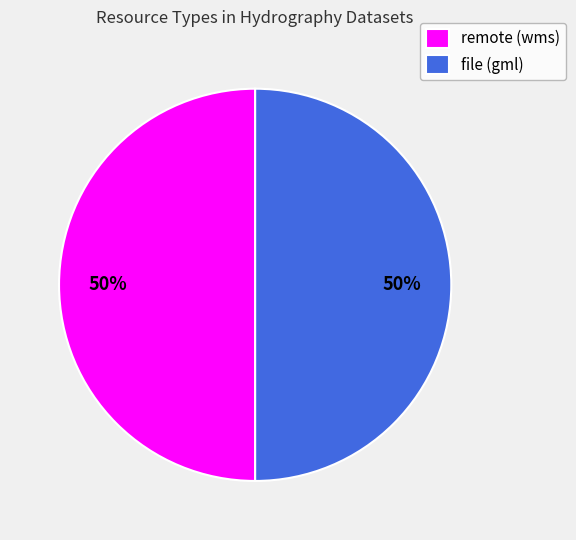

What is the ratio of the value at remote (wms) to the value at file (gml)?

1.0